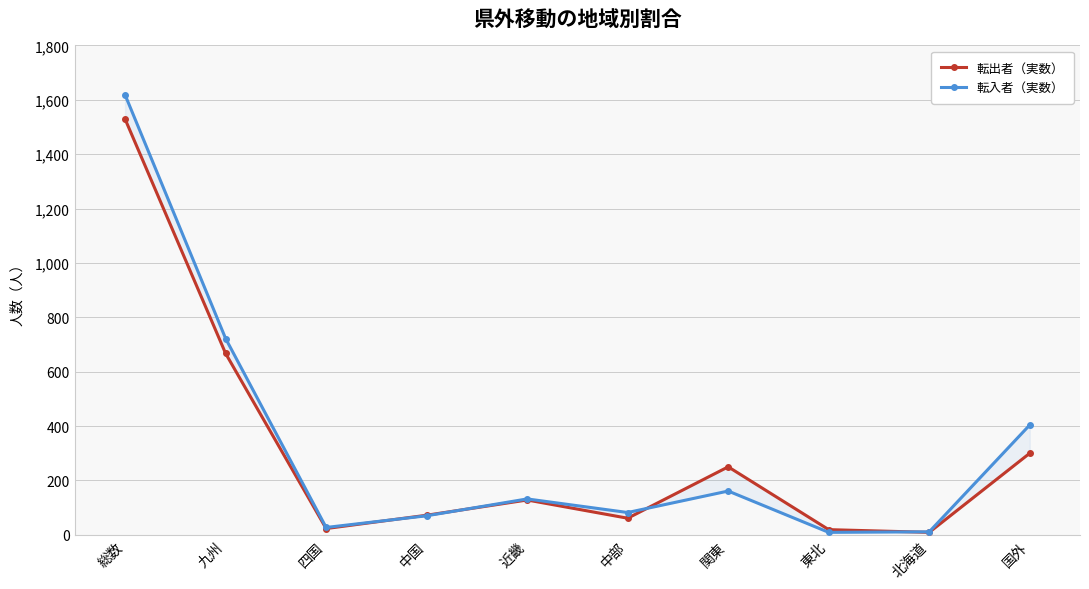

What is the difference between the 転出者（実数） values at 総数 and 四国?

1506